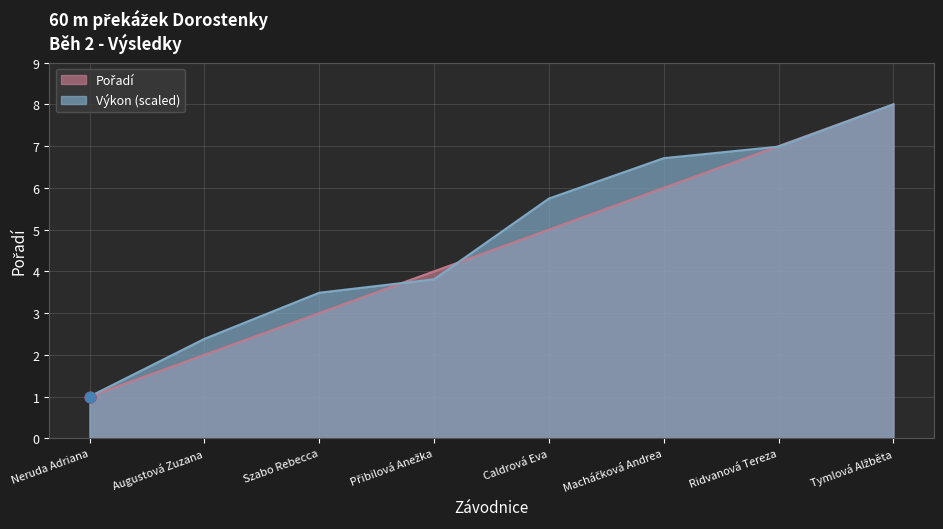

Is the value of Pořadí at Caldrová Eva greater than the value of Výkon at Neruda Adriana?

Yes